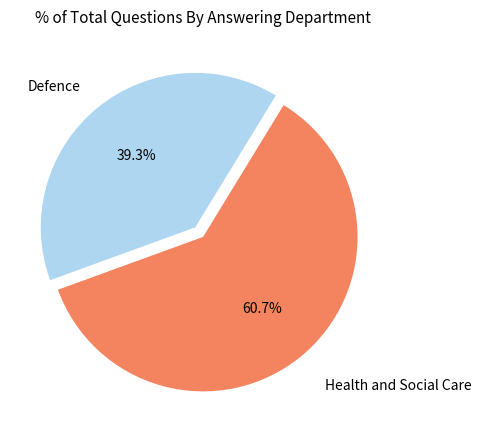

Is there any slice that represents more than half of the pie?

Yes